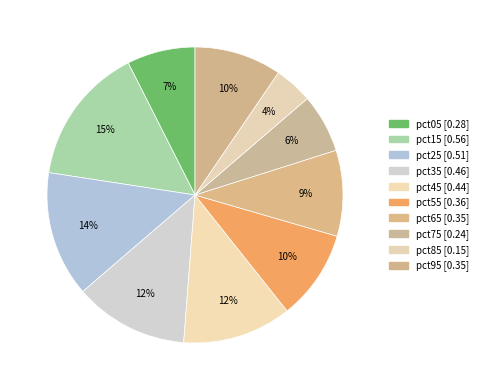

Is there any slice that represents more than half of the pie?

No